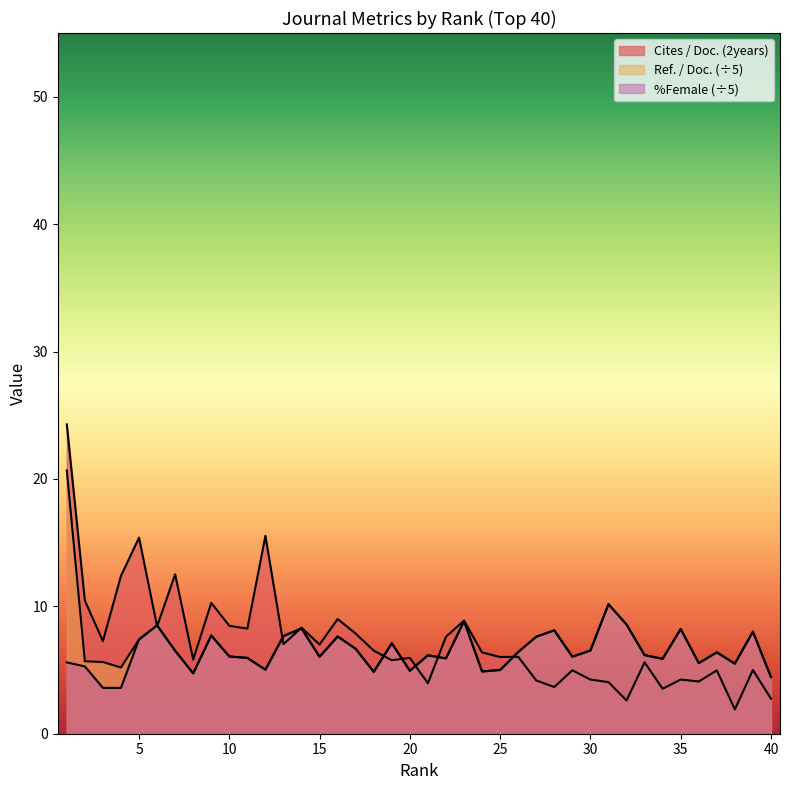

Between which two adjacent categories do %Female and Cites / Doc. (2years) first intersect?

5 and 6